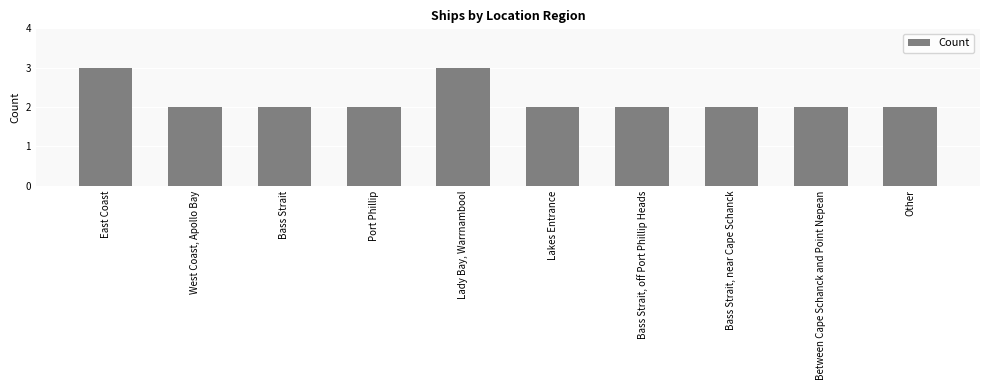

What is the value of the 10th bar from the left?

2